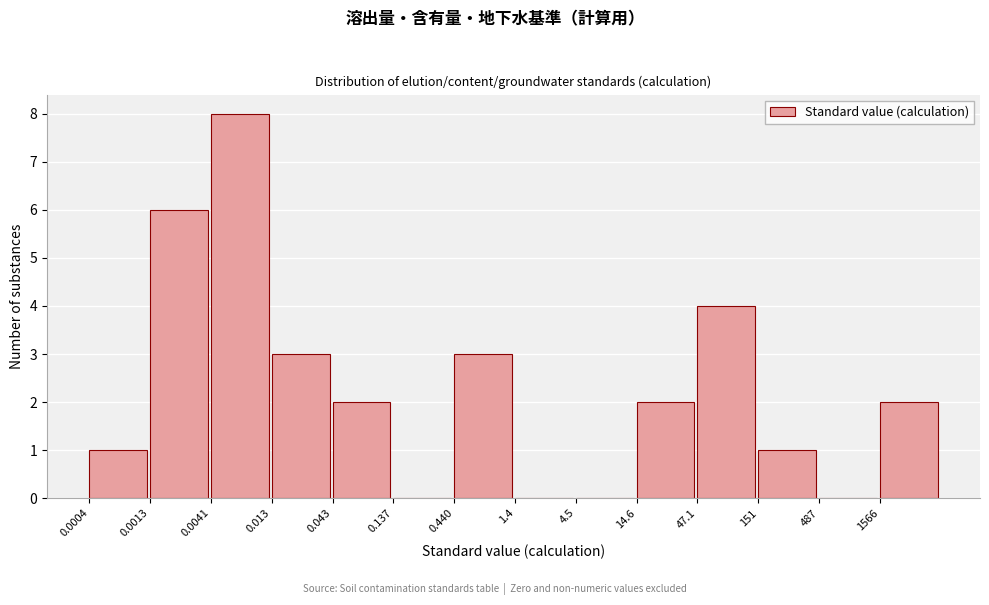

Reading left to right, transcribe all the data shown in this chart.

0.0004=1	0.0013=6	0.0041=8	0.013=3	0.043=2	0.137=0	0.440=3	1.4=0	4.5=0	14.6=2	47.1=4	151=1	487=0	1566=2